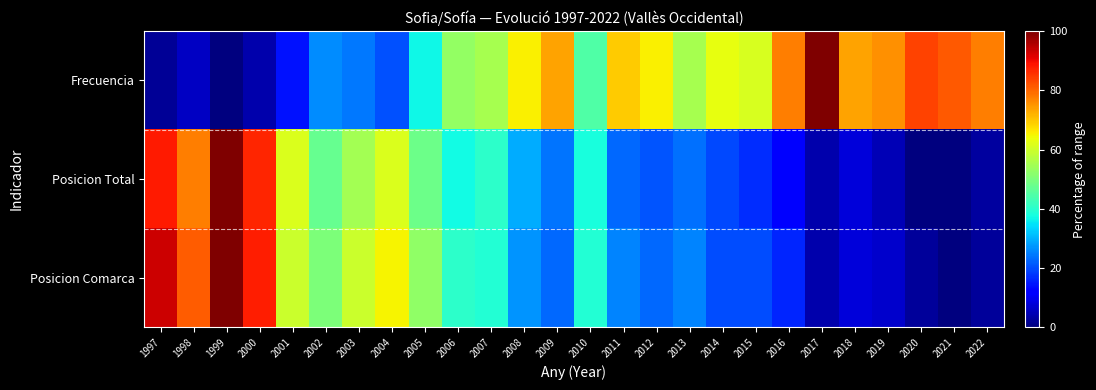

Reading left to right, transcribe all the data shown in this chart.

Frecuencia: 1997=2.0	1998=6.1	1999=0.0	2000=4.1	2001=14.3	2002=26.5	2003=24.5	2004=20.4	2005=36.7	2006=53.1	2007=55.1	2008=65.3	2009=73.5	2010=44.9	2011=69.4	2012=65.3	2013=55.1	2014=63.3	2015=61.2	2016=77.6	2017=100.0	2018=73.5	2019=75.5	2020=83.7	2021=81.6	2022=77.6
Posicion Total: 1997=88.0	1998=77.7	1999=100.0	2000=86.7	2001=61.4	2002=47.6	2003=54.8	2004=61.4	2005=48.2	2006=37.3	2007=40.4	2008=29.5	2009=24.1	2010=38.0	2011=22.9	2012=21.1	2013=23.5	2014=19.9	2015=16.9	2016=12.7	2017=4.2	2018=7.8	2019=4.8	2020=0.0	2021=0.0	2022=3.0
Posicion Comarca: 1997=93.2	1998=81.1	1999=100.0	2000=87.8	2001=59.5	2002=50.0	2003=59.5	2004=64.9	2005=52.7	2006=40.5	2007=39.2	2008=27.0	2009=23.0	2010=39.2	2011=25.7	2012=23.0	2013=25.7	2014=20.3	2015=20.3	2016=16.2	2017=4.1	2018=8.1	2019=6.8	2020=2.7	2021=0.0	2022=2.7